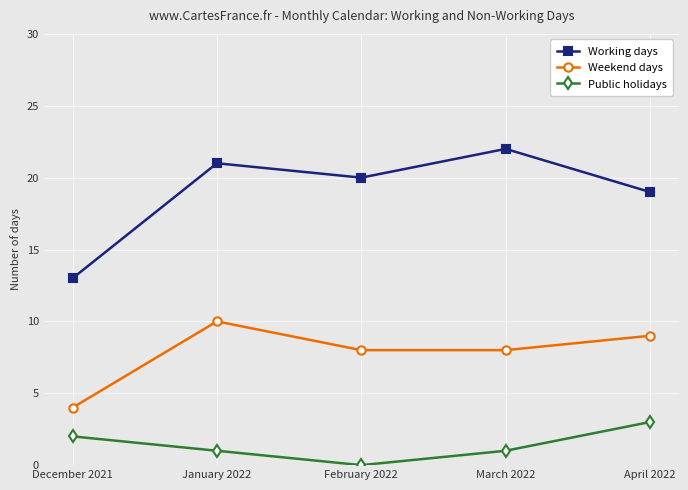

Reading left to right, extract all data points from this chart.

Working days: 13	21	20	22	19
Weekend days: 4	10	8	8	9
Public holidays: 2	1	0	1	3